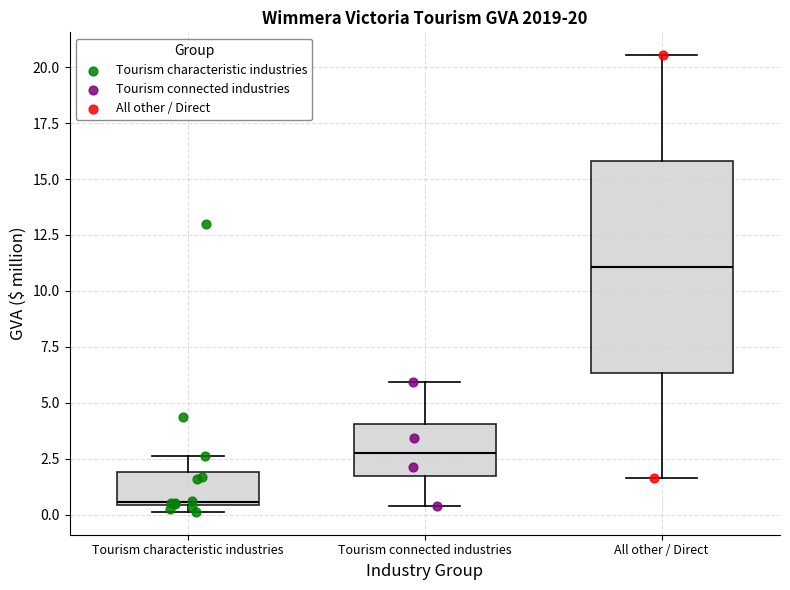

Which box's median line is the highest?

All other / Direct